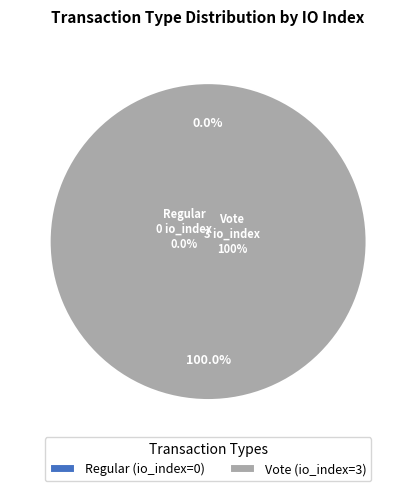

What is the change in value from Regular to Vote?

+3